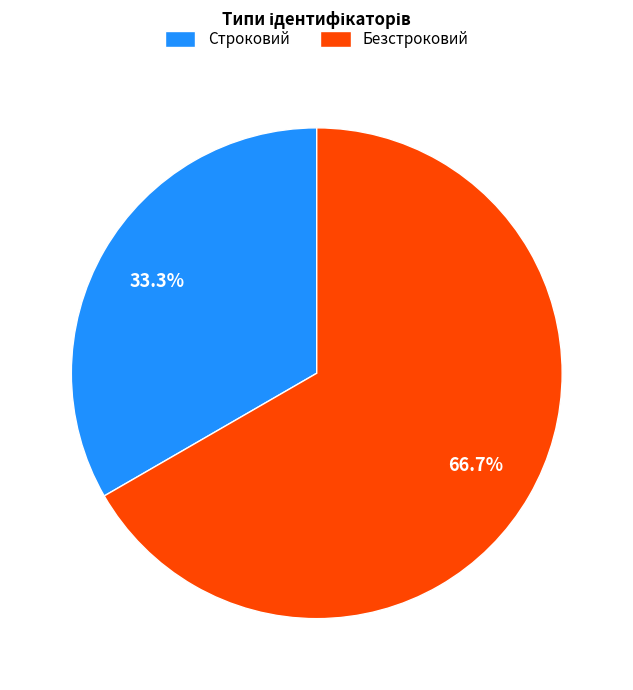

What is the total percentage of Строковий and Безстроковий?

100.0%